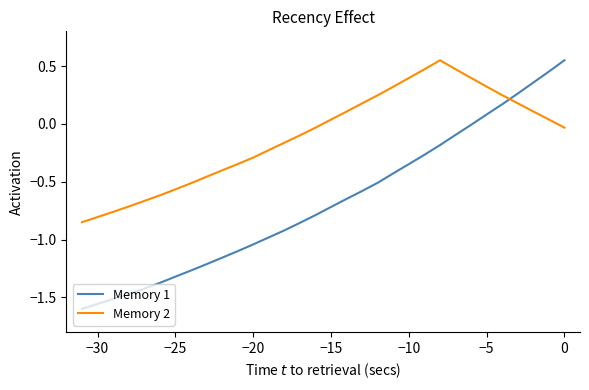

Which series has the largest total across all categories?

Memory 2